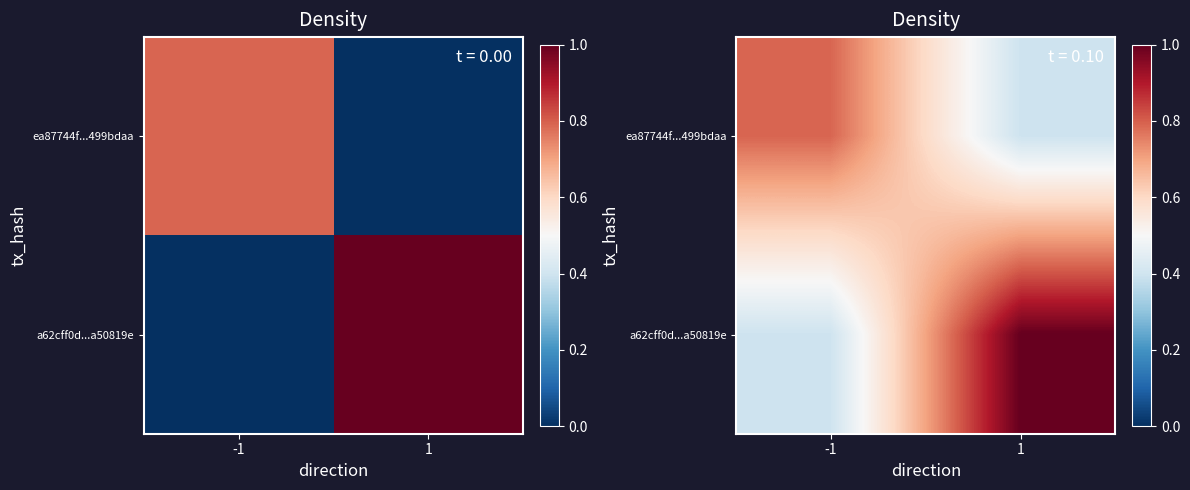

Is the value of ea87744f...499bdaa at 1 greater than the value of a62cff0d...a50819e at 1?

No